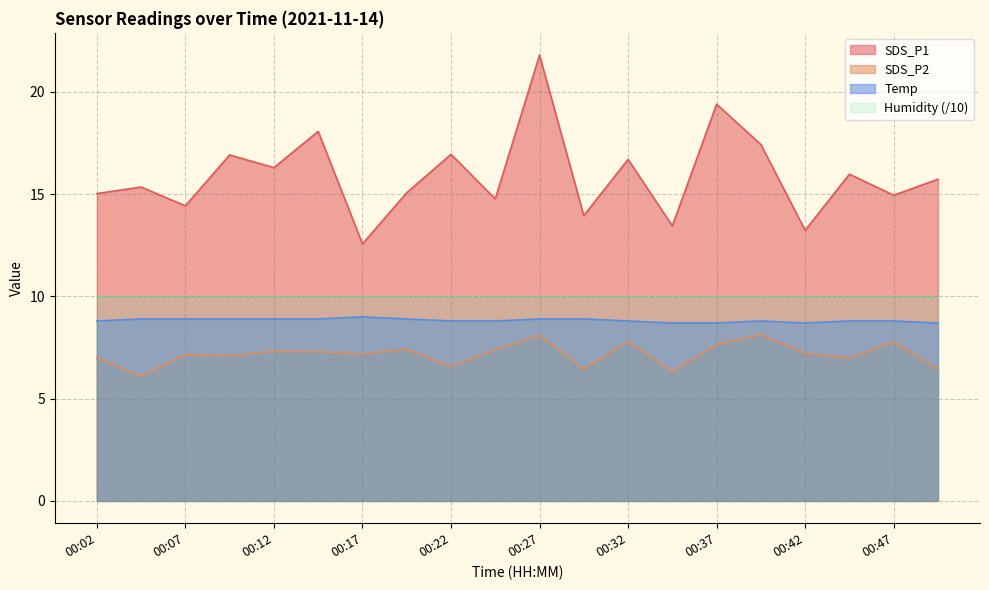

What is the value of the Temp point at the 1st from the left?

8.8